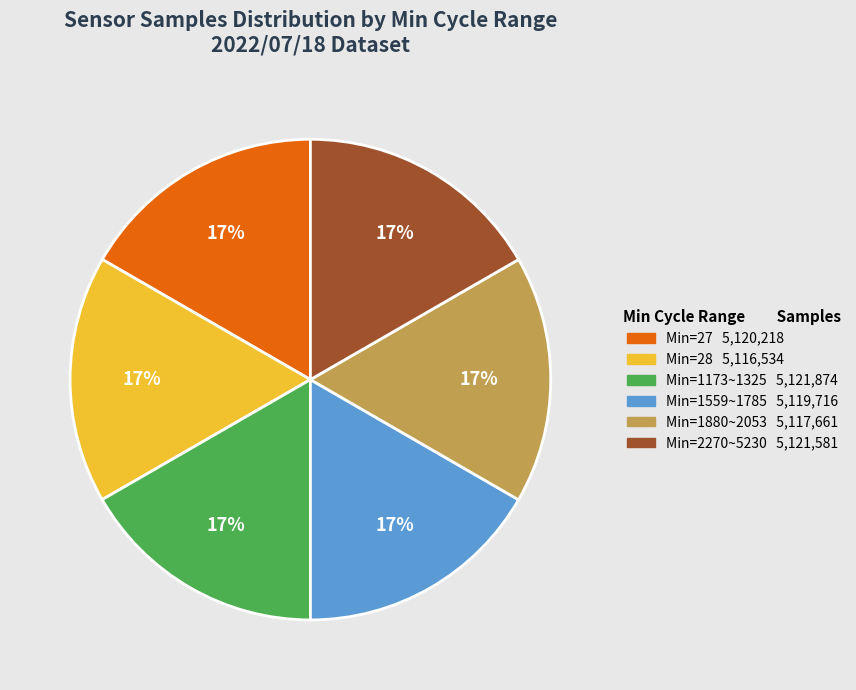

Is there any slice that represents more than half of the pie?

No